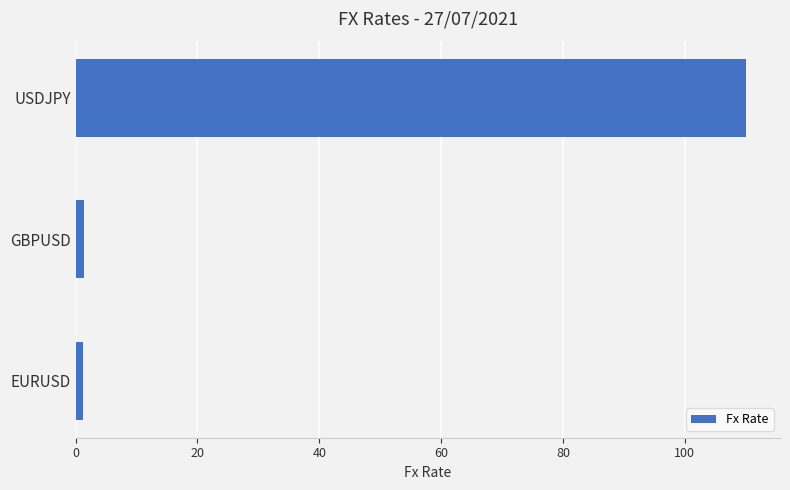

Between GBPUSD and USDJPY, which is larger?

USDJPY